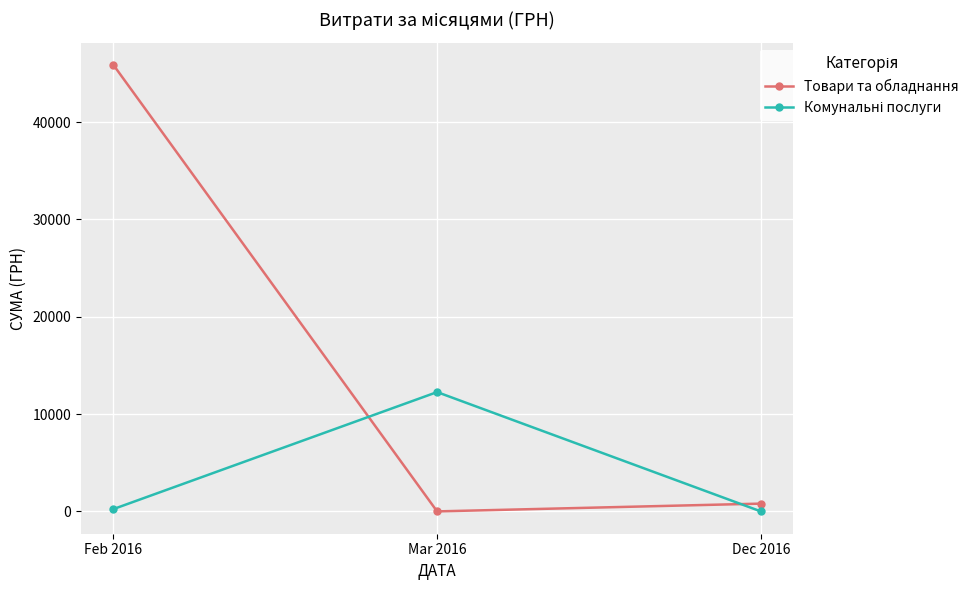

Count the number of categories in the chart.

3